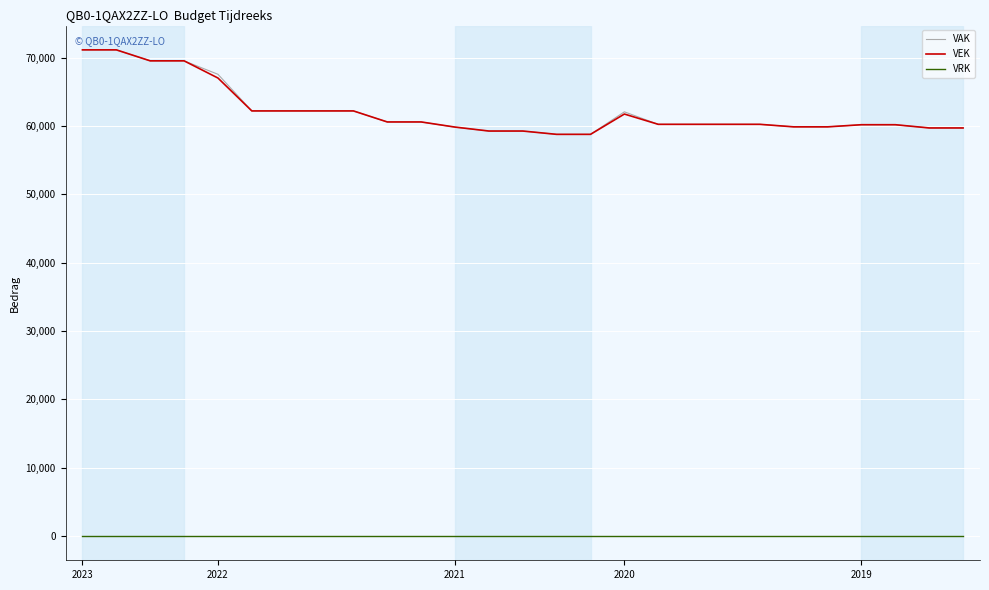

What are all the series names shown in the legend?

VAK, VEK, VRK